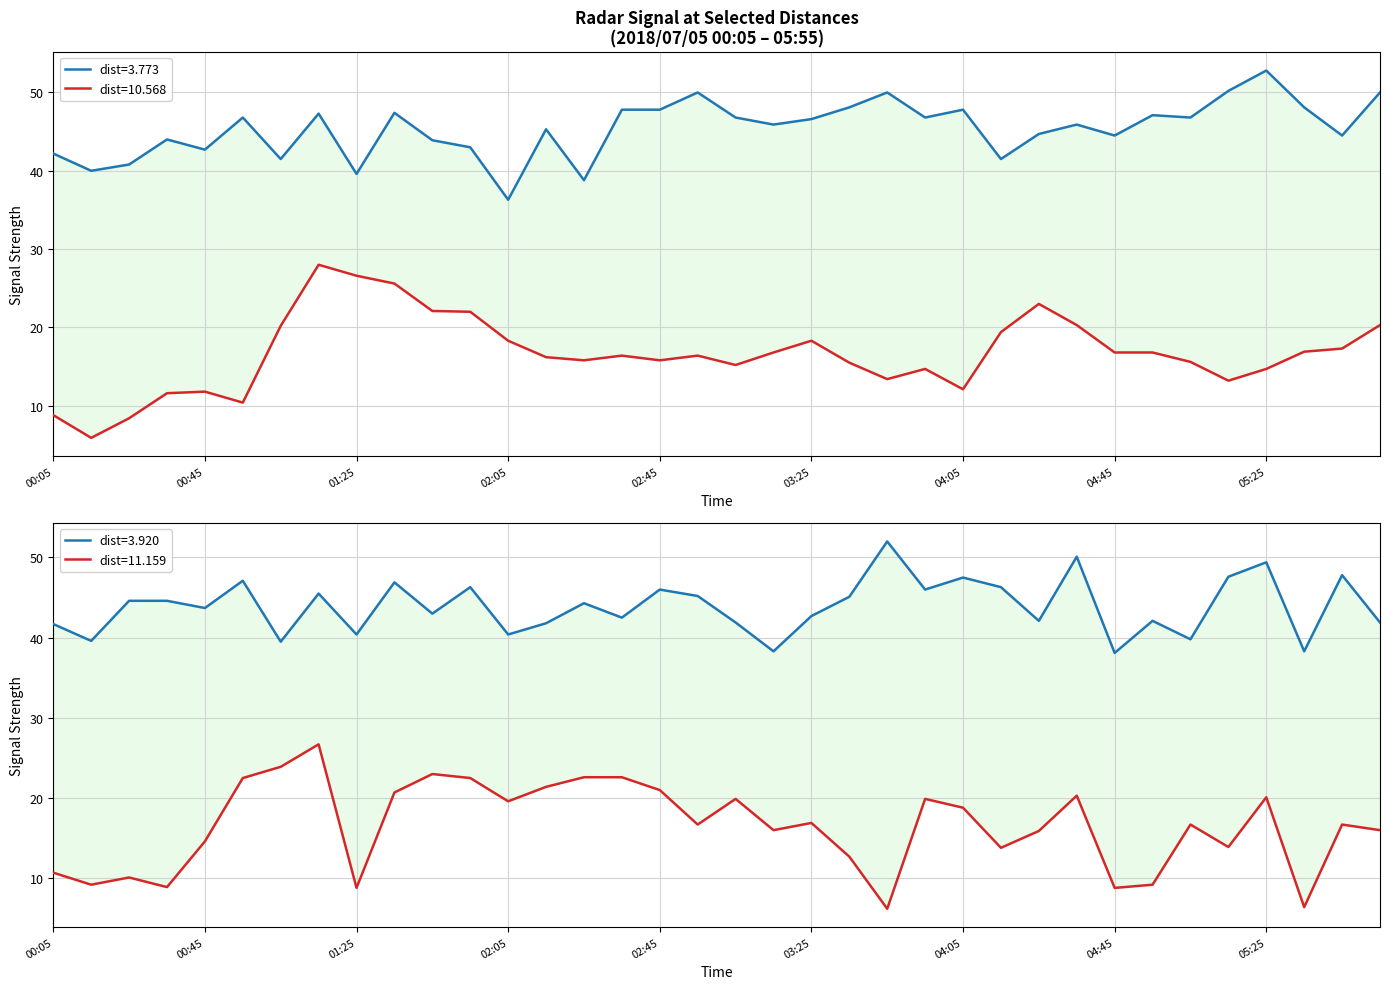

What are all the series names shown in the legend?

10.568, 3.773, 11.159, 3.920